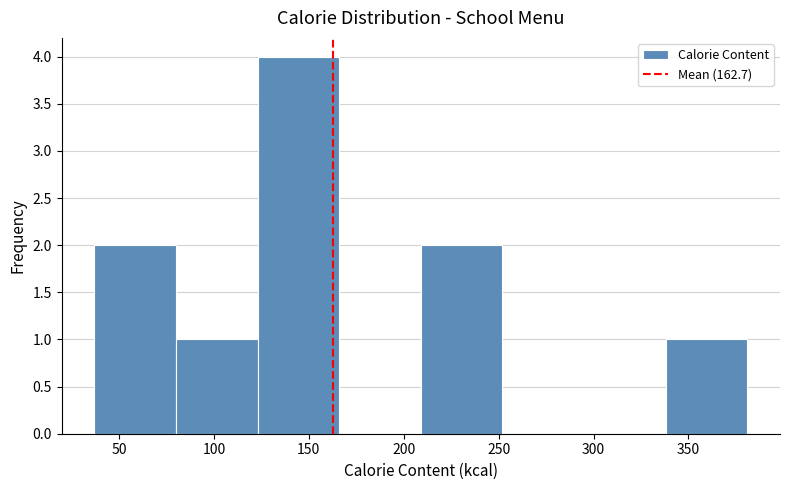

Reading left to right, list every bar in this chart as the range it spans on the x-axis followed by its height. Neither the bar edges nor the heights are printed on the chart, so give them approximately, as read against the axes.

37 to 80: 2
80 to 123: 1
123 to 166: 4
166 to 209: 0
209 to 252: 2
252 to 295: 0
295 to 338: 0
338 to 381: 1